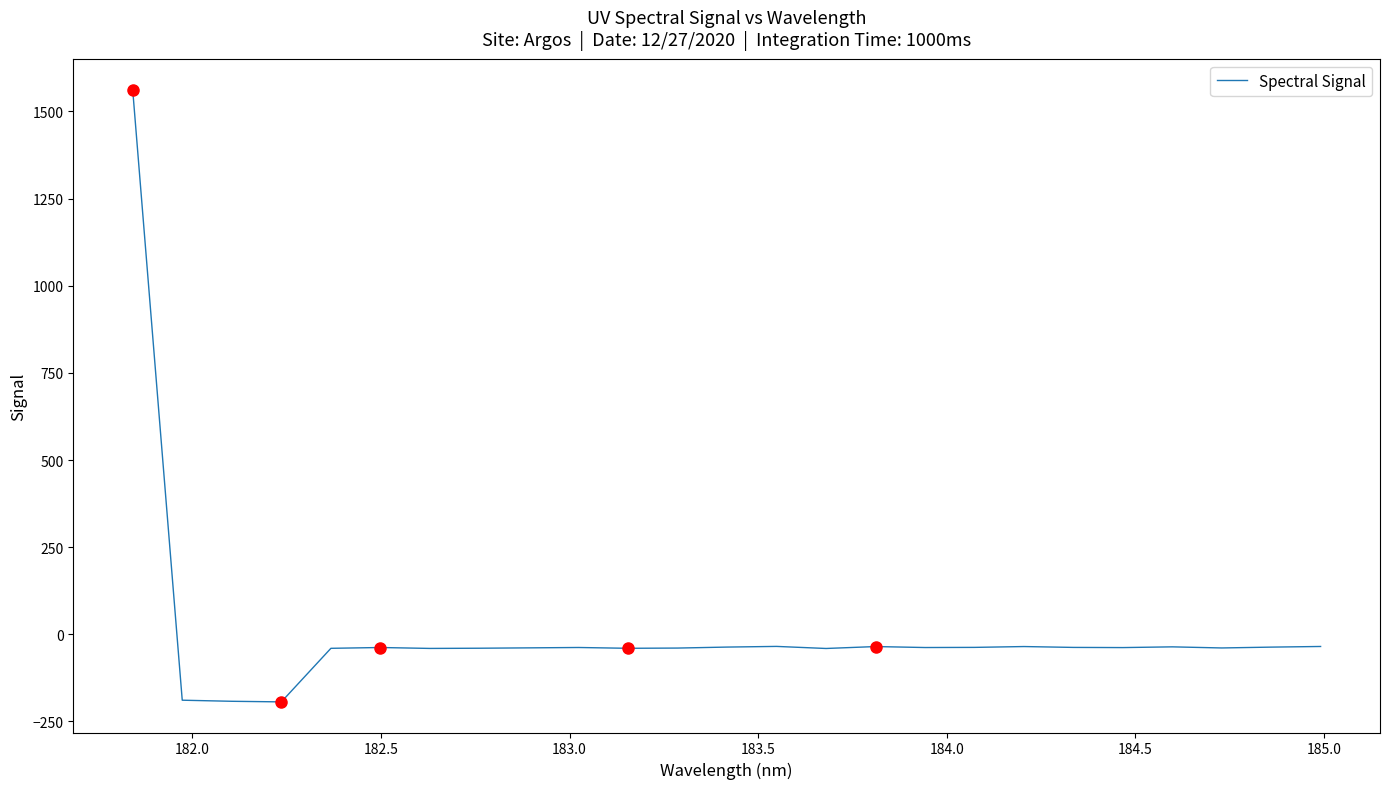

True or false: there are more than 1 points higher than both neighbors.

True